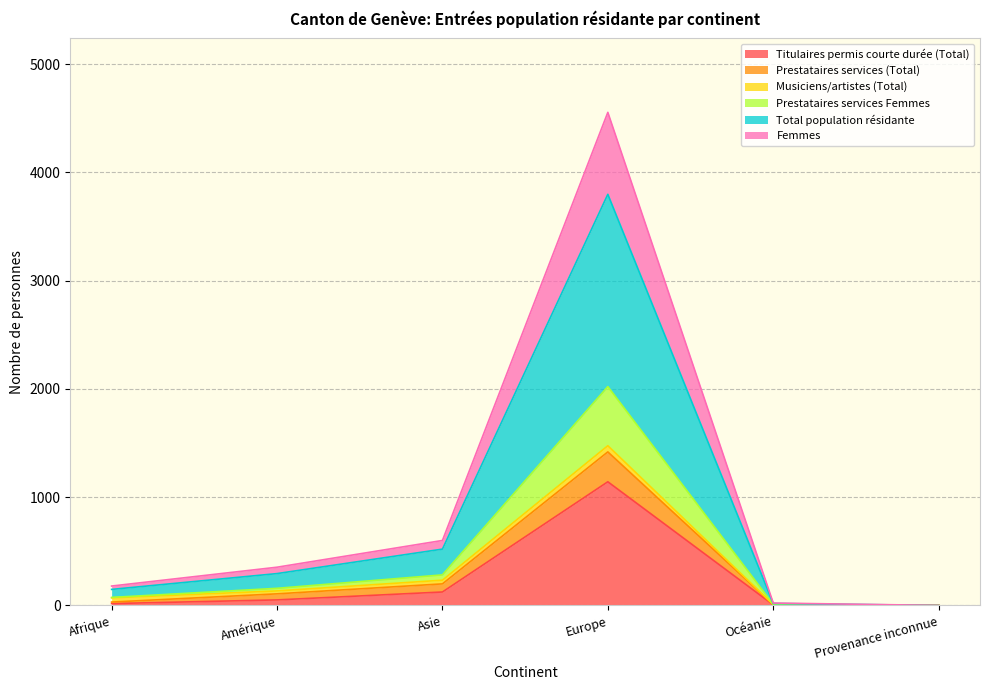

True or false: Total population résidante and Prestataires services Femmes cross at least once.

False